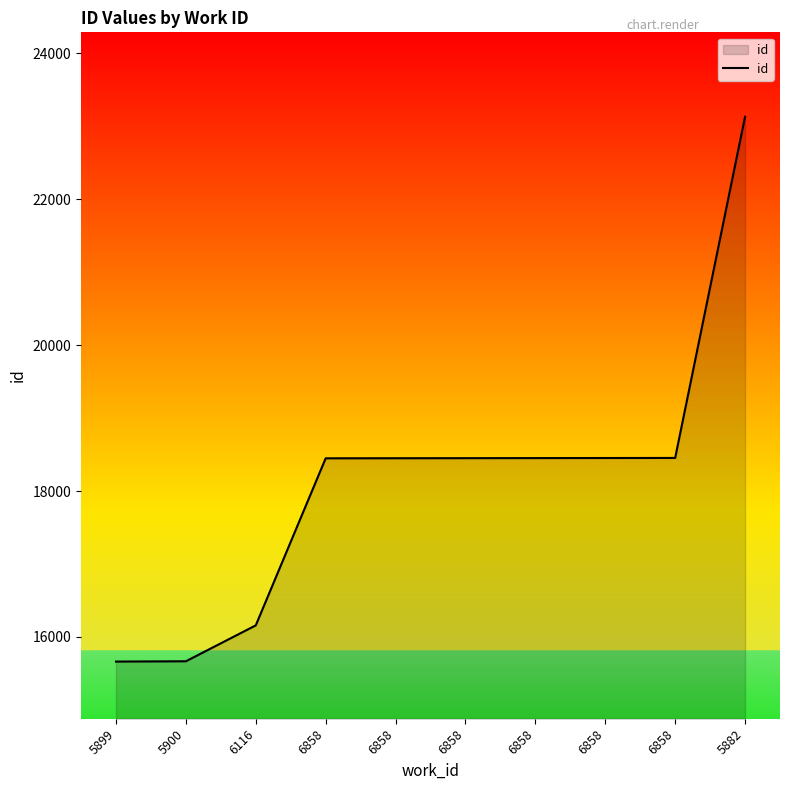

How many lines are shown in the chart?

1